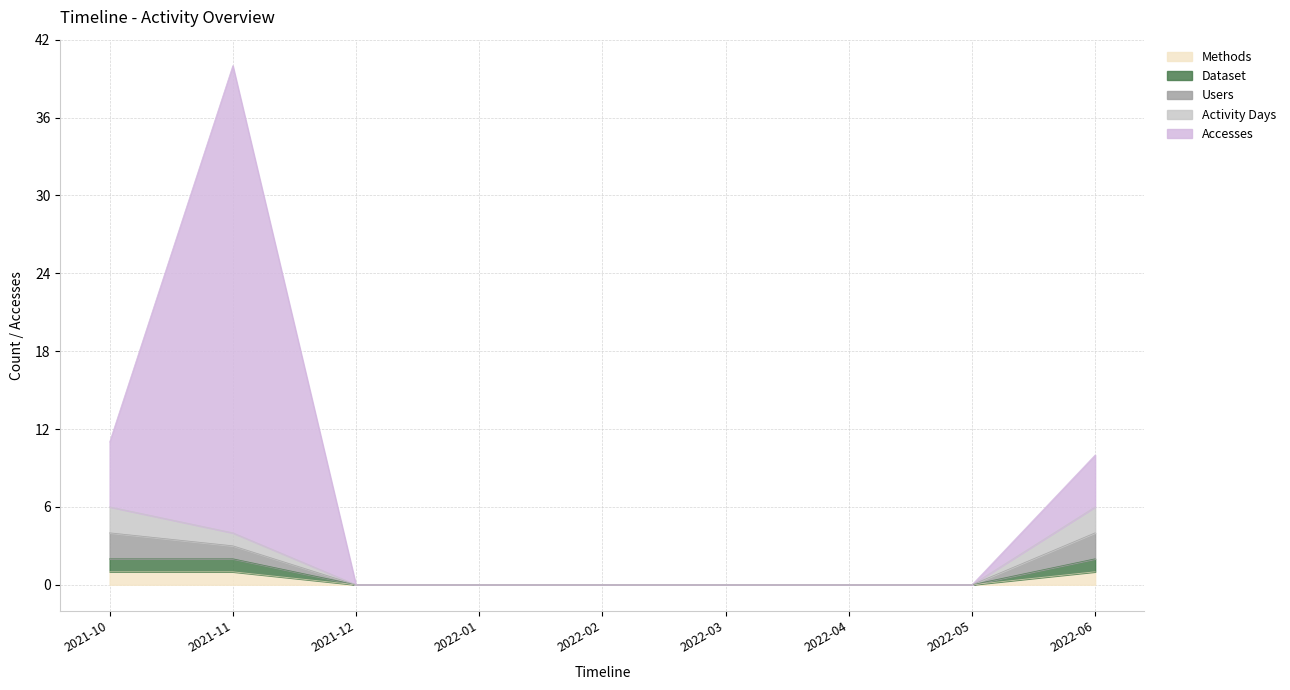

How many Users values are between 0 and 3?

7